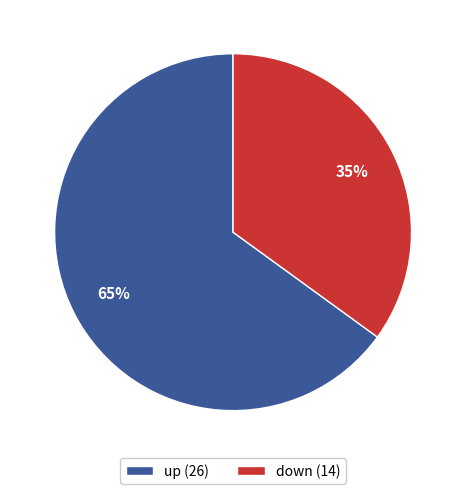

To the nearest percent, what is the difference between the largest and smallest slice percentages?

30%